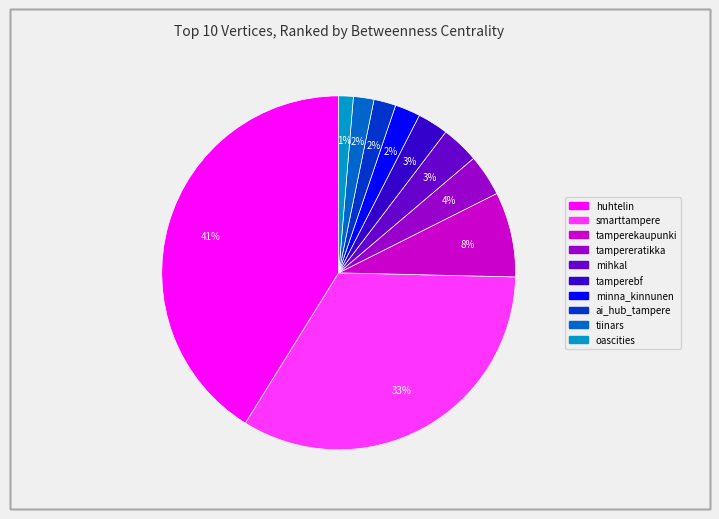

Do ai_hub_tampere and tampereratikka together represent more than half of the pie?

No